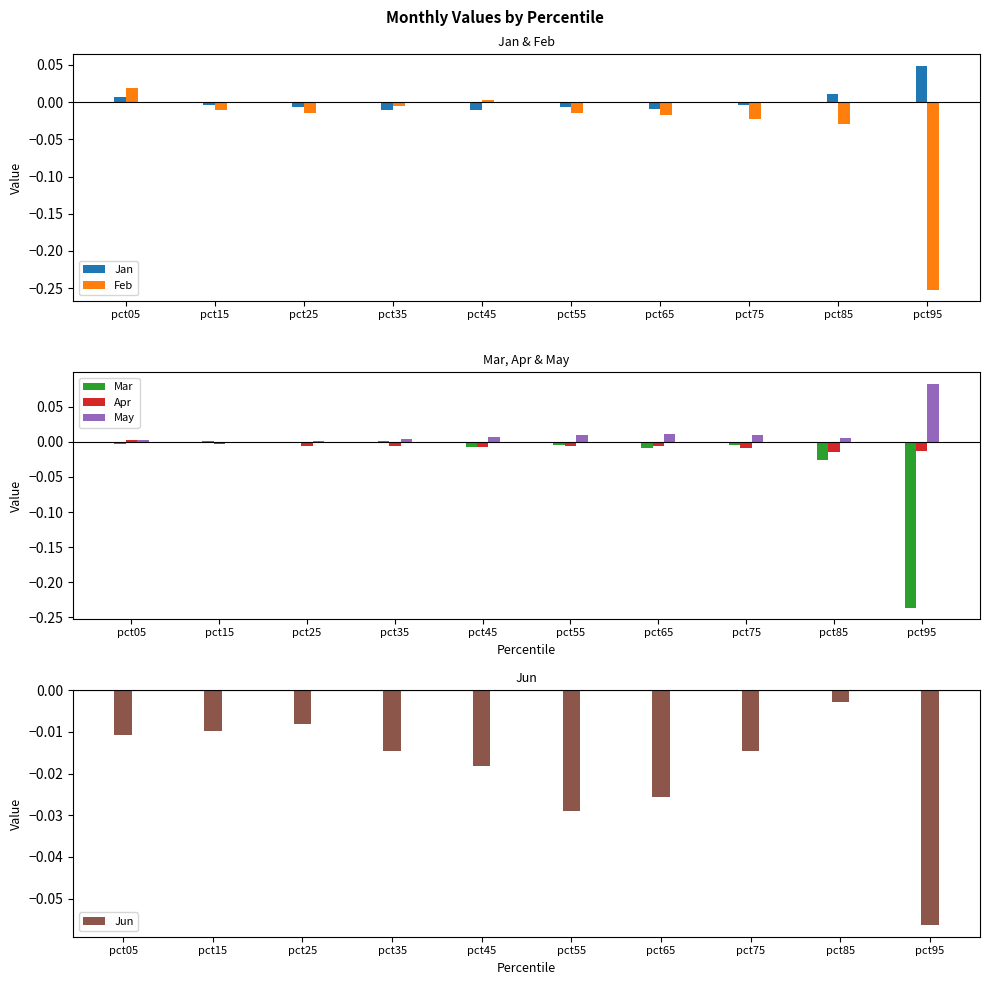

How many groups of bars are there?

10